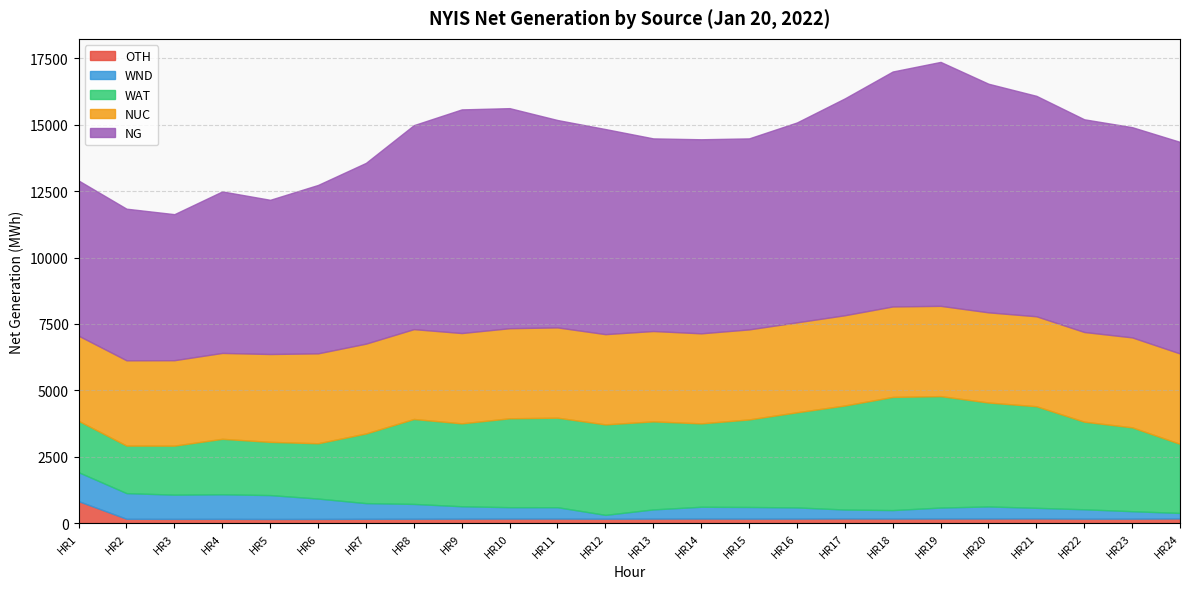

The value of NG at HR23 is 7918. True or false?

True